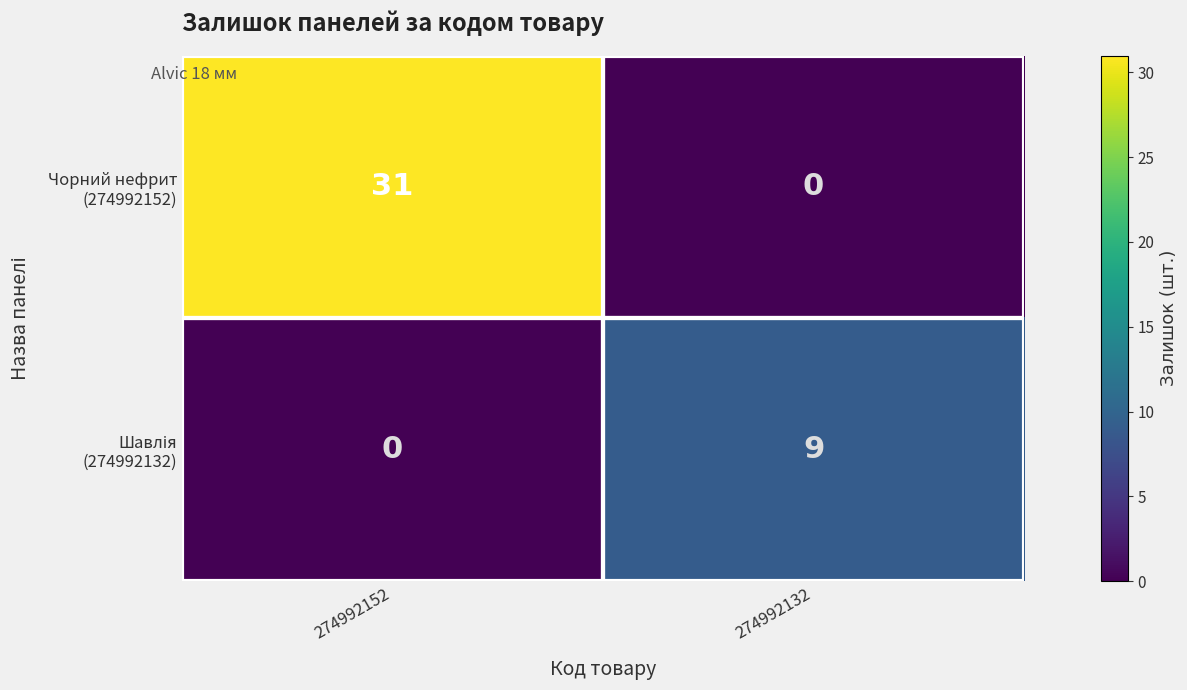

At how many categories does at least one series exceed 12?

1